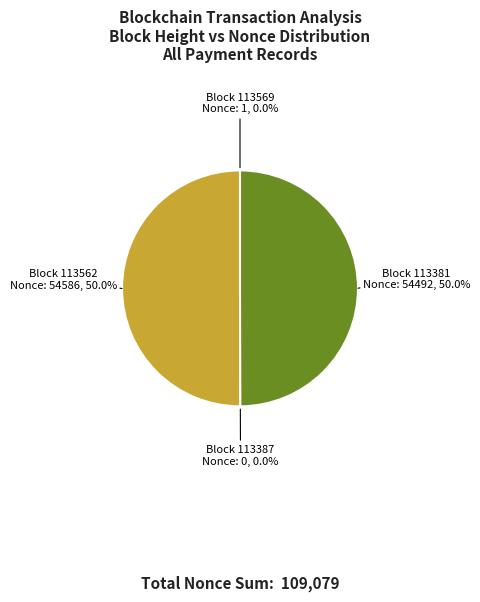

What is the change in value from 113569 to 113562?

+54585